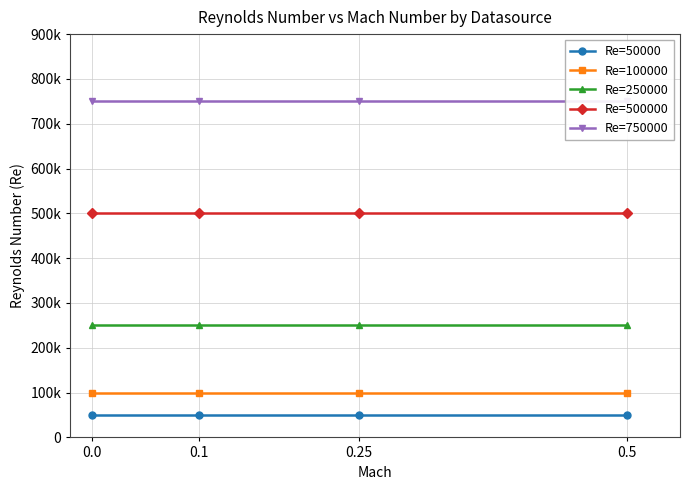

True or false: Re=100000 and Re=50000 cross at least once.

False